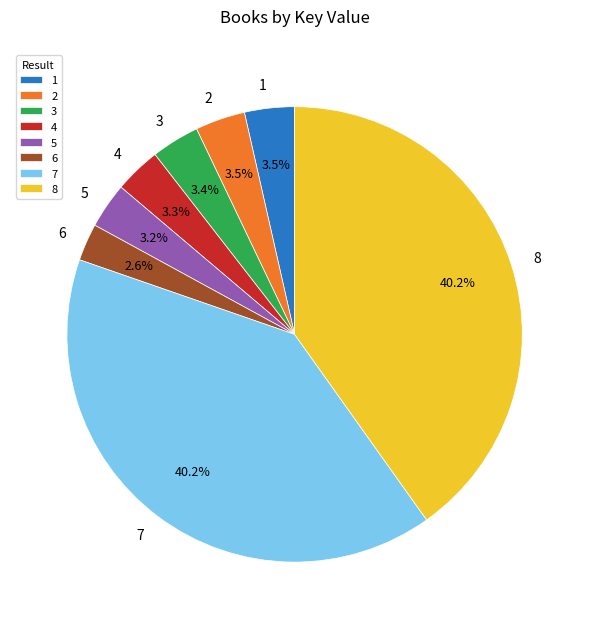

Is there a majority slice in this chart?

No